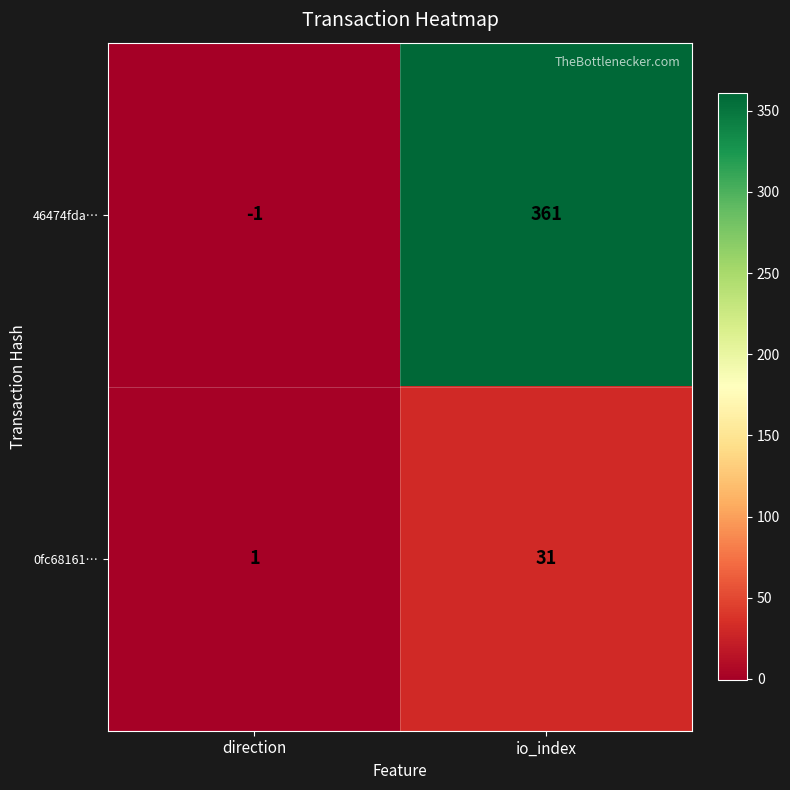

What is the smallest value displayed?

-1